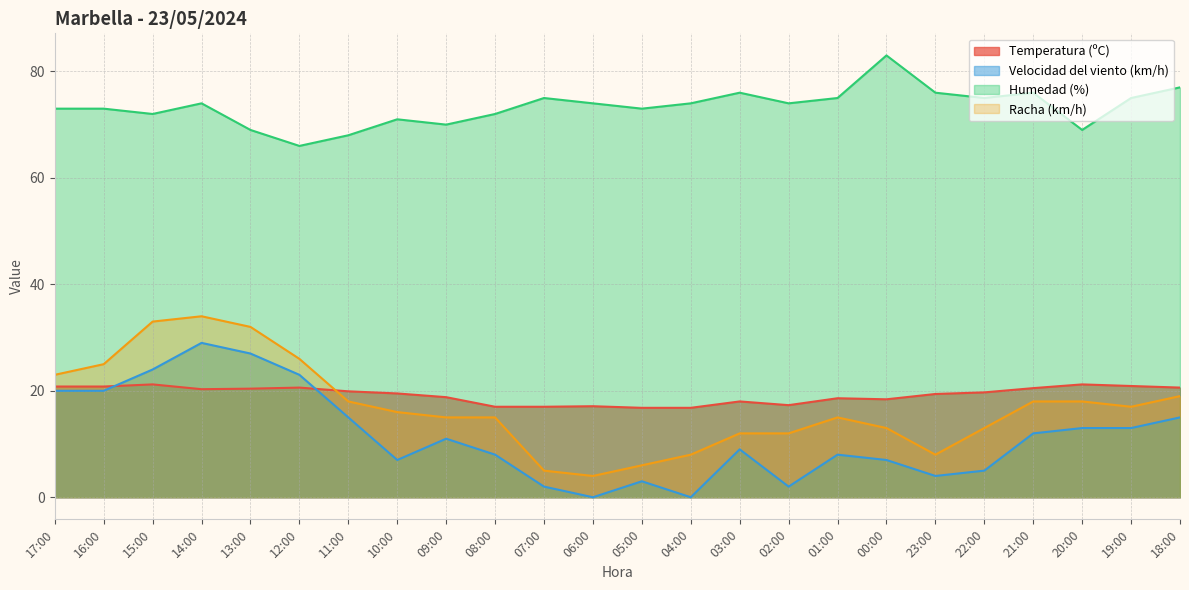

Is it true that Temperatura (ºC) equals 8.6 at 12:00?

False